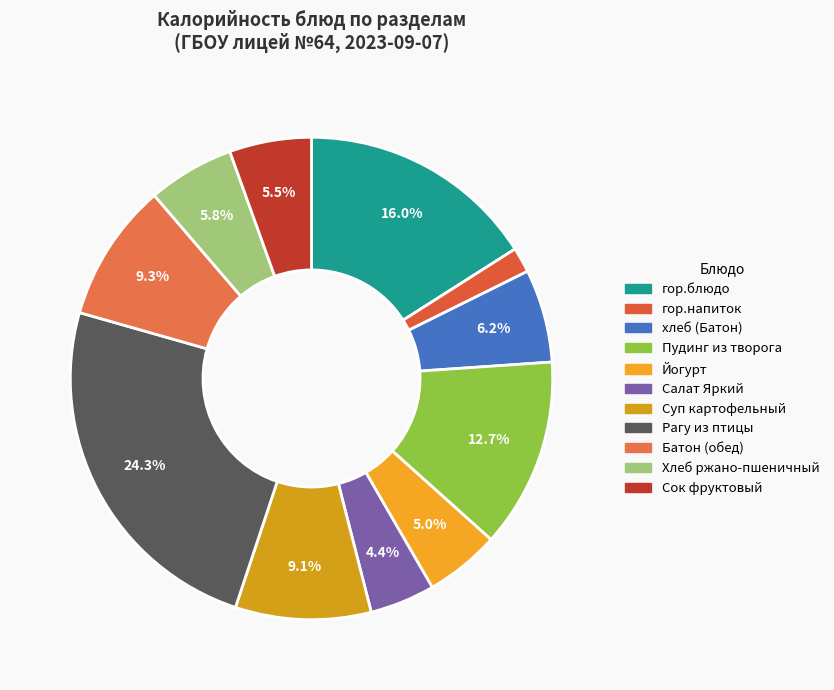

How many slices are in this pie chart?

11